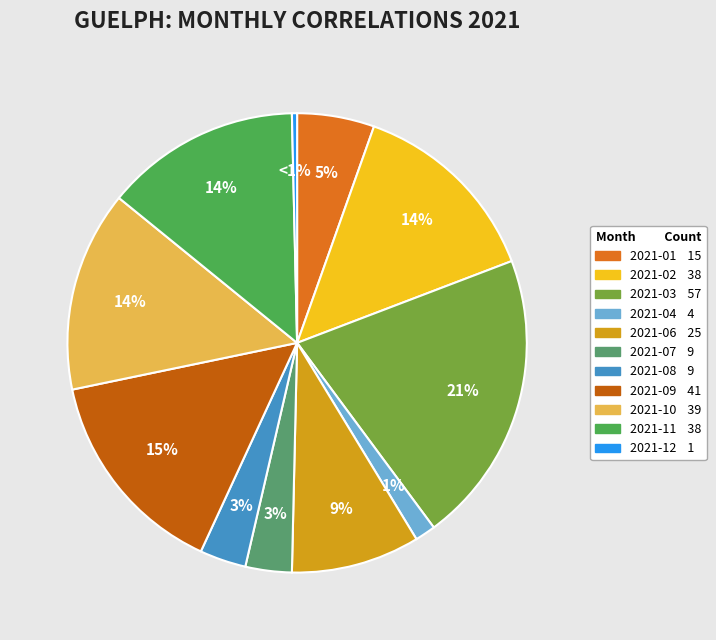

What percentage is the 2021-03 slice, to the nearest percent?

21%